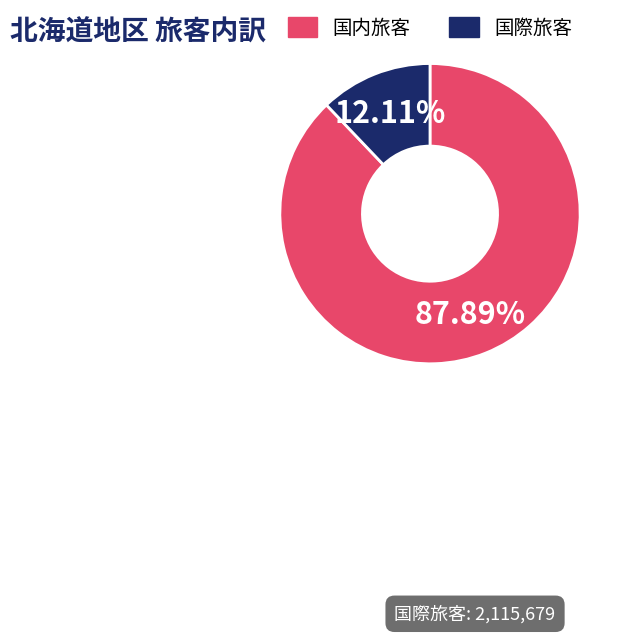

How many segments does this pie chart have?

2